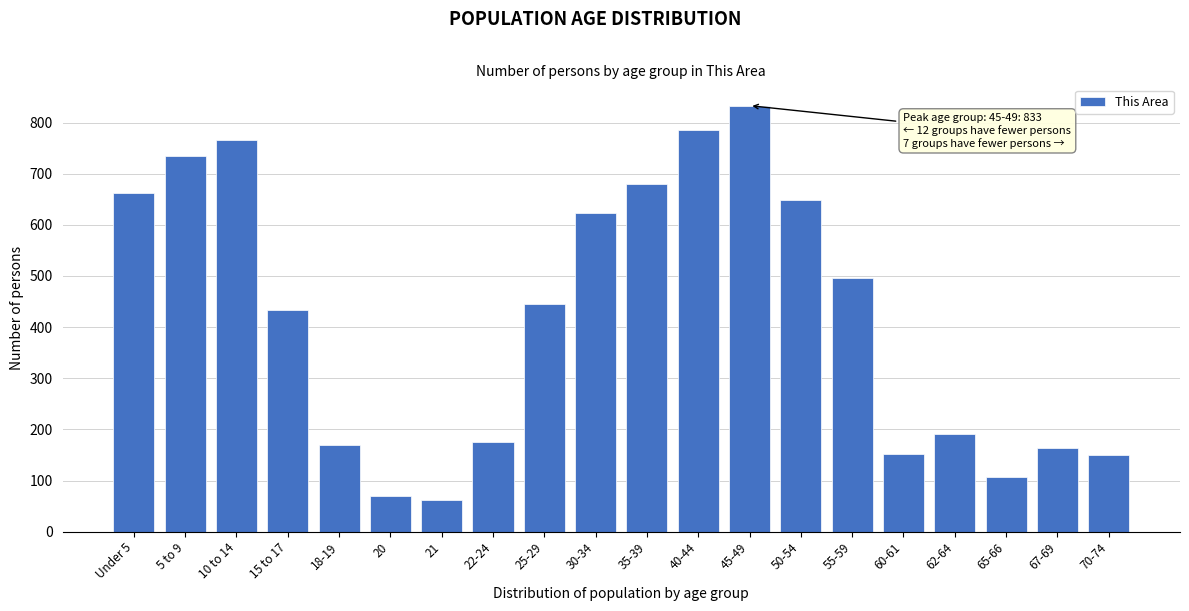

Approximately how many times larger is the value at 65-66 compared to 18-19?

0.6